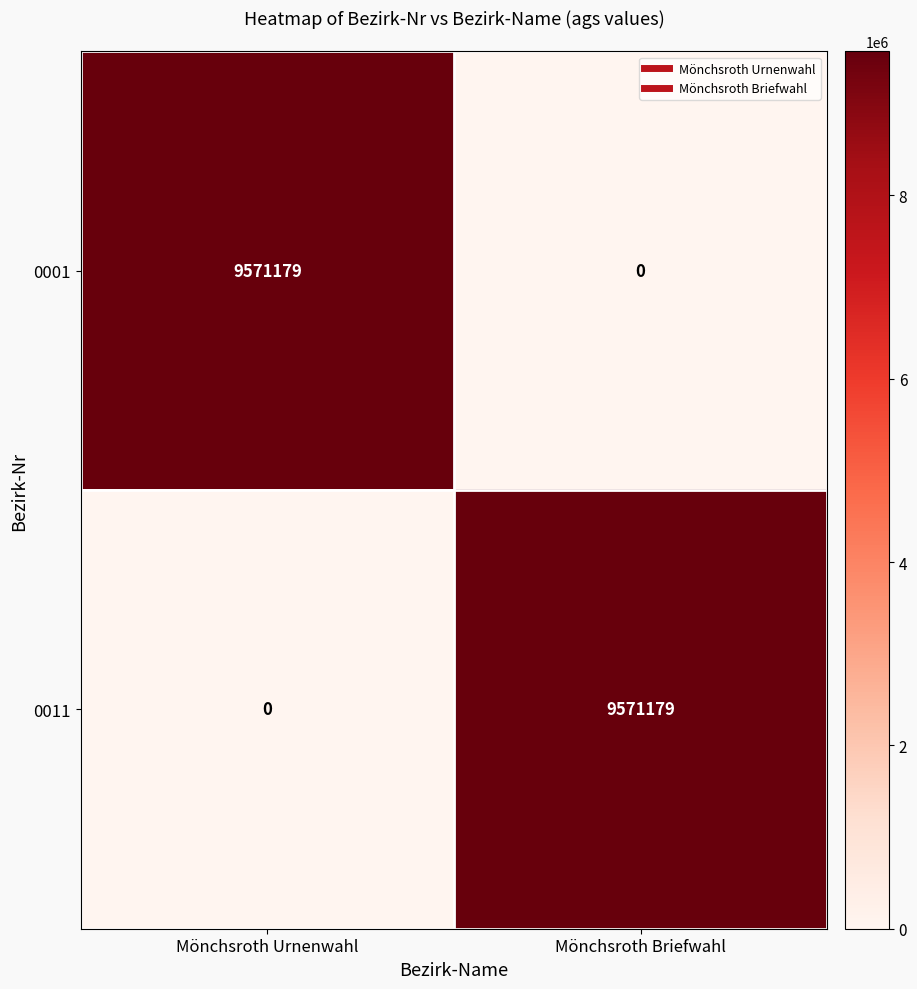

What is the difference between the 0001 values at Mönchsroth Urnenwahl and Mönchsroth Briefwahl?

9571179